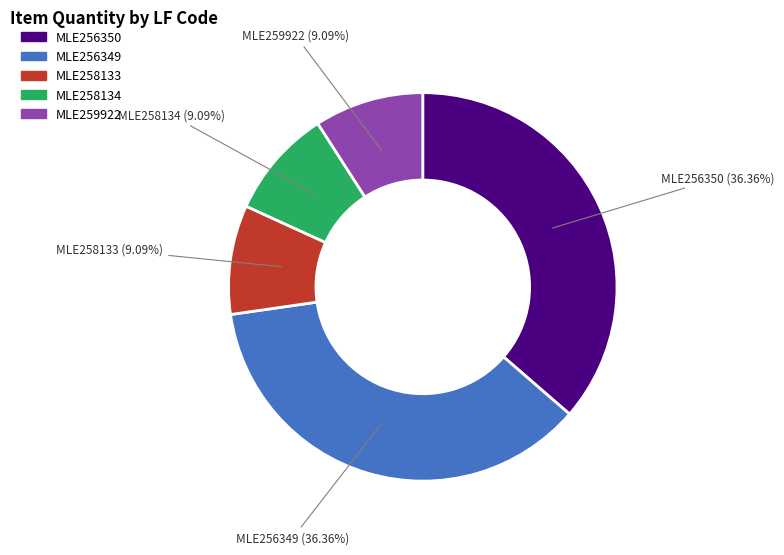

How many slices are in this pie chart?

5